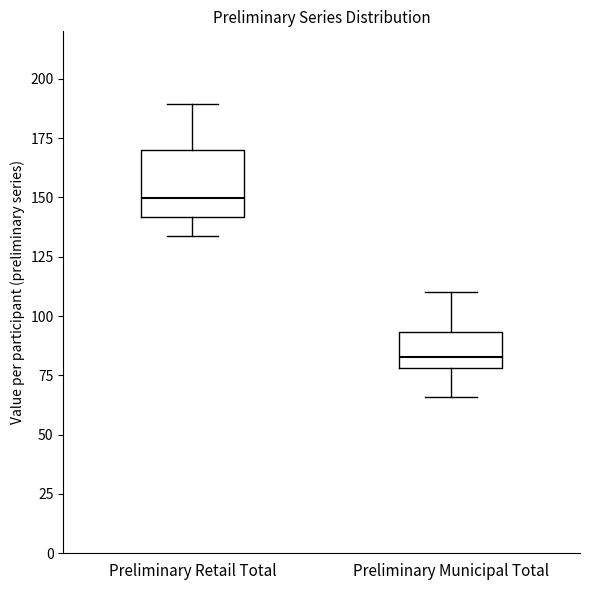

Reading left to right, read every box against the y-axis: the position of its median line, the range the box covers, and the ends of its whiskers. The values are not printed on the chart, so give them approximately, as read against the axis.

Preliminary Retail Total: median 150, box 140 to 170, whiskers 135 to 190
Preliminary Municipal Total: median 85, box 80 to 95, whiskers 65 to 110